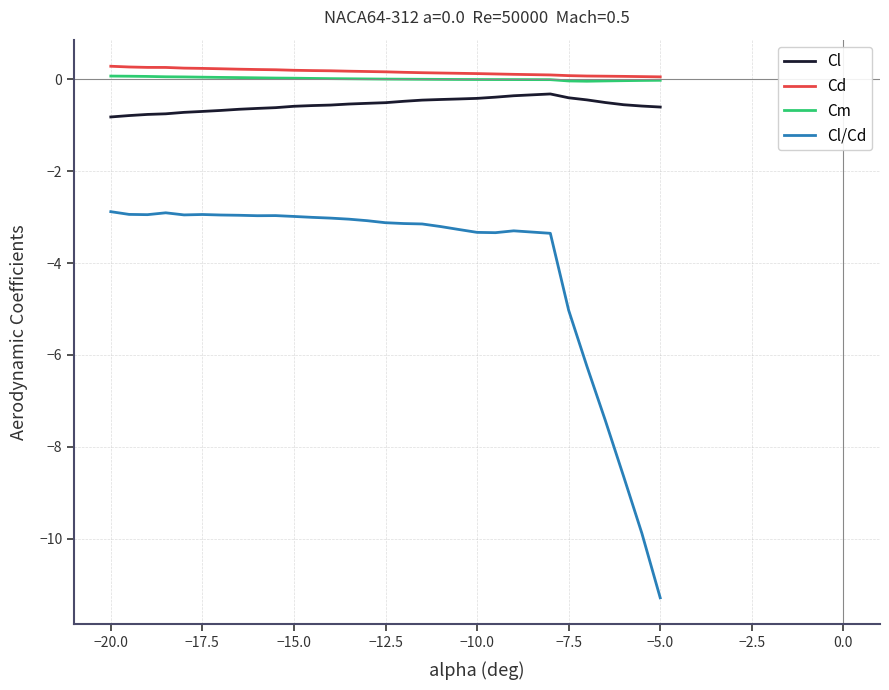

Which series has the largest range (max minus min)?

Cl/Cd